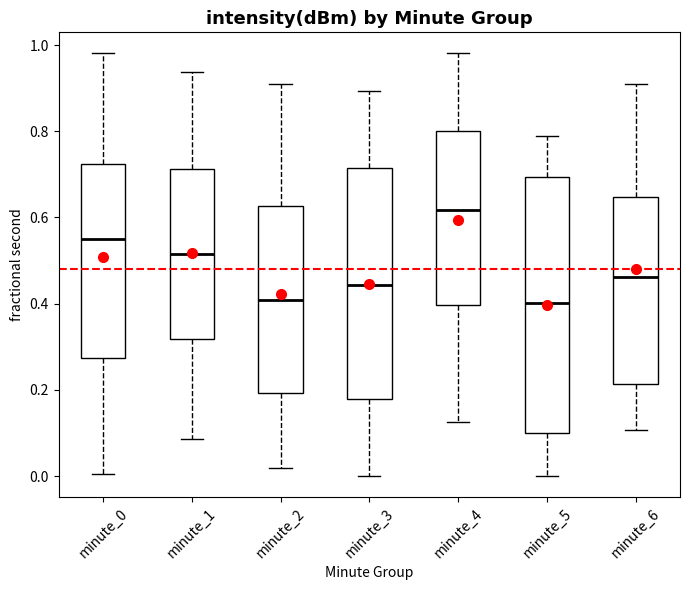

Reading left to right, transcribe this box plot: for each box, give where its median line is, the range the box spans, and where its two whiskers end, as read against the y-axis. The values are not printed on the chart, so give them approximately, as read against the axis.

minute_0: median 0.54, box 0.28 to 0.72, whiskers 0.00 to 0.98
minute_1: median 0.52, box 0.32 to 0.72, whiskers 0.08 to 0.94
minute_2: median 0.40, box 0.20 to 0.62, whiskers 0.02 to 0.90
minute_3: median 0.44, box 0.18 to 0.72, whiskers 0.00 to 0.90
minute_4: median 0.62, box 0.40 to 0.80, whiskers 0.12 to 0.98
minute_5: median 0.40, box 0.10 to 0.70, whiskers 0.00 to 0.78
minute_6: median 0.46, box 0.22 to 0.64, whiskers 0.10 to 0.90